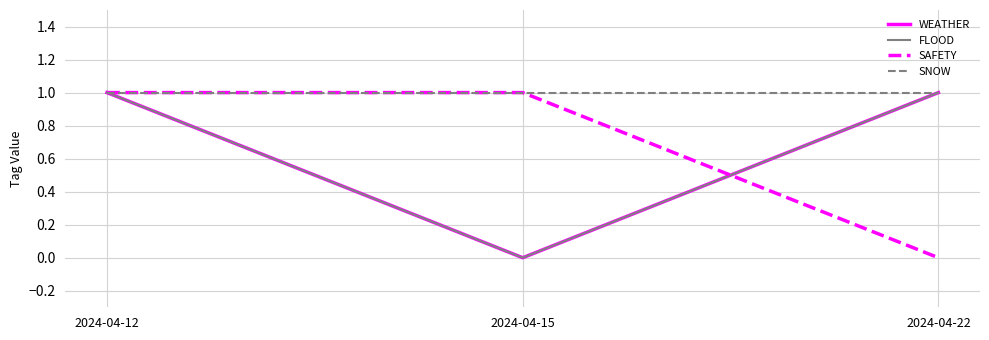

Is this an area chart (filled region under the line)?

No